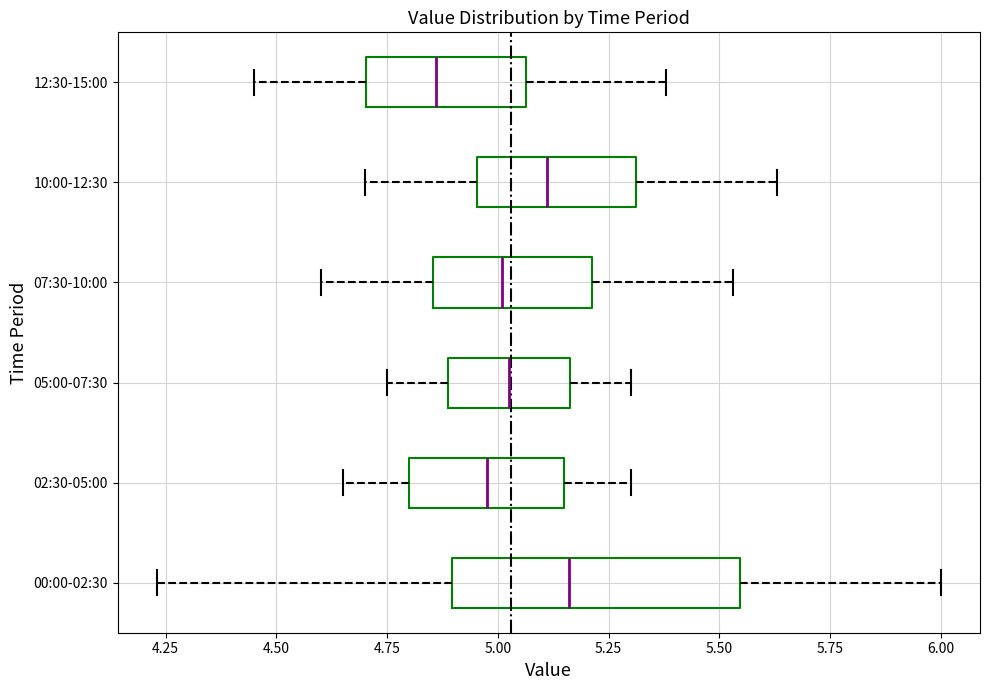

Where does the median line of the box for 05:00-07:30 sit on the x-axis? The values are not printed on the chart, so give them approximately, as read against the axis.

5.05